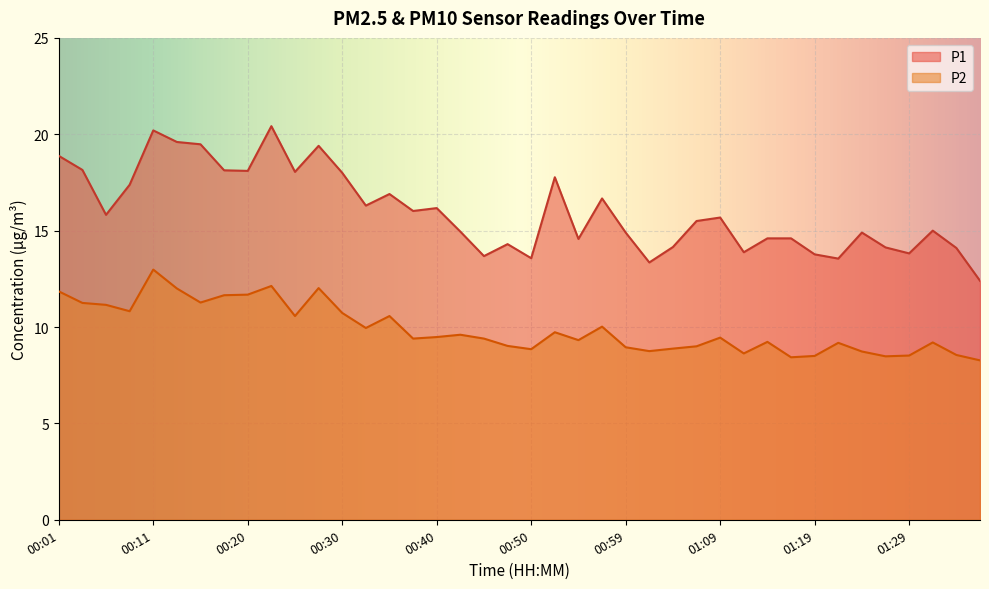

How many interior local peaks does the P1 series have?

11